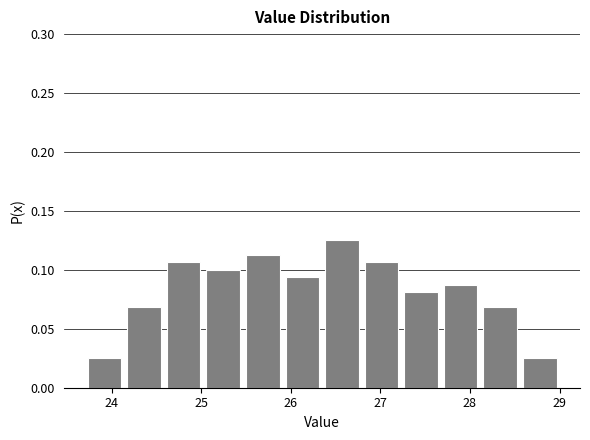

Over which range of the x-axis is the bar tallest?

26.4 to 26.8